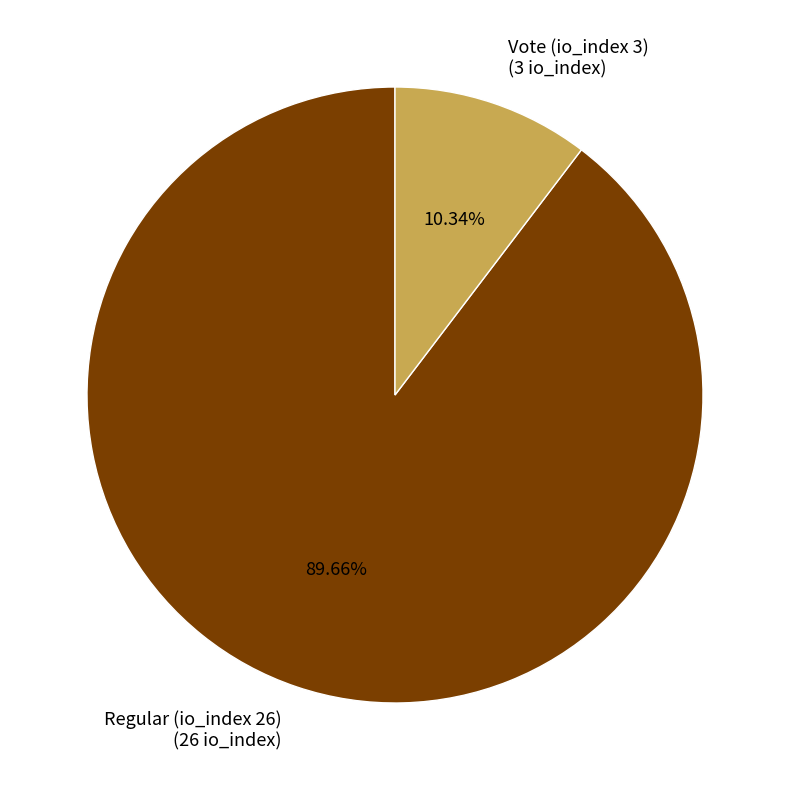

To the nearest percent, what is the average slice percentage?

50%